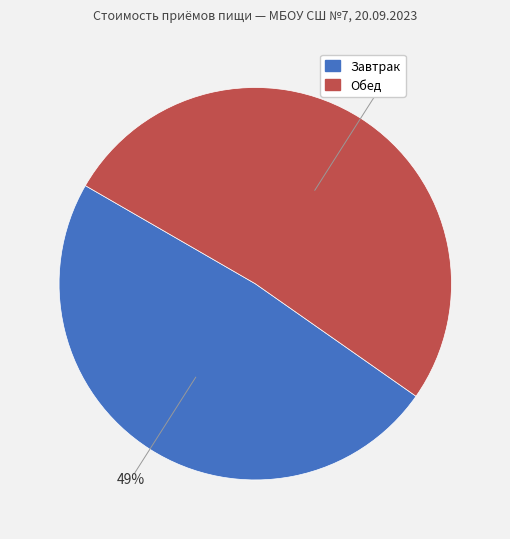

To the nearest percent, what portion does Завтрак represent?

49%